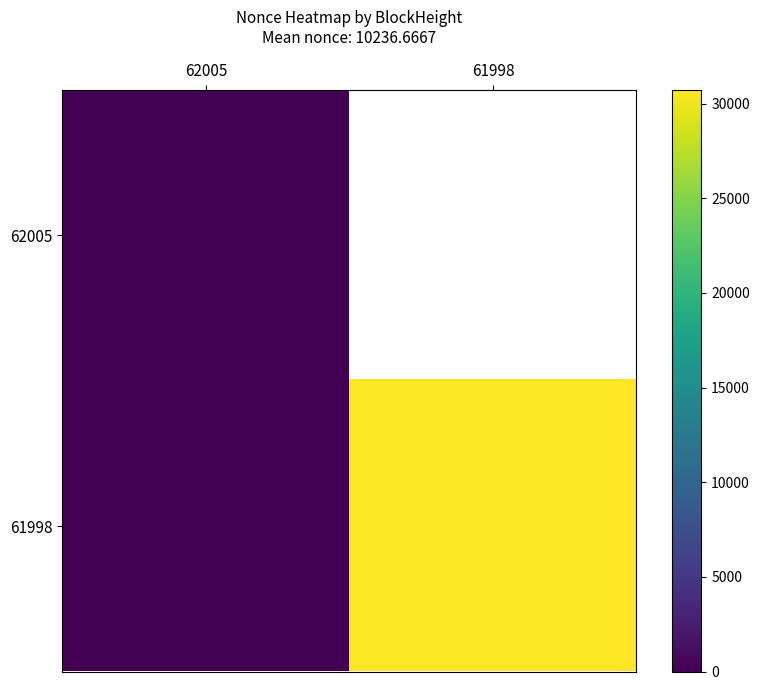

Reading right to left, list all the values displayed in this chart.

62005: 61998=0	62005=0
61998: 61998=30710	62005=0